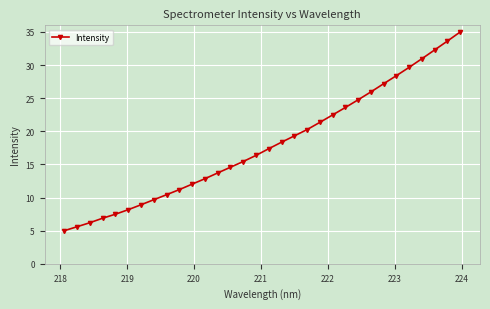

How many lines are shown in the chart?

1